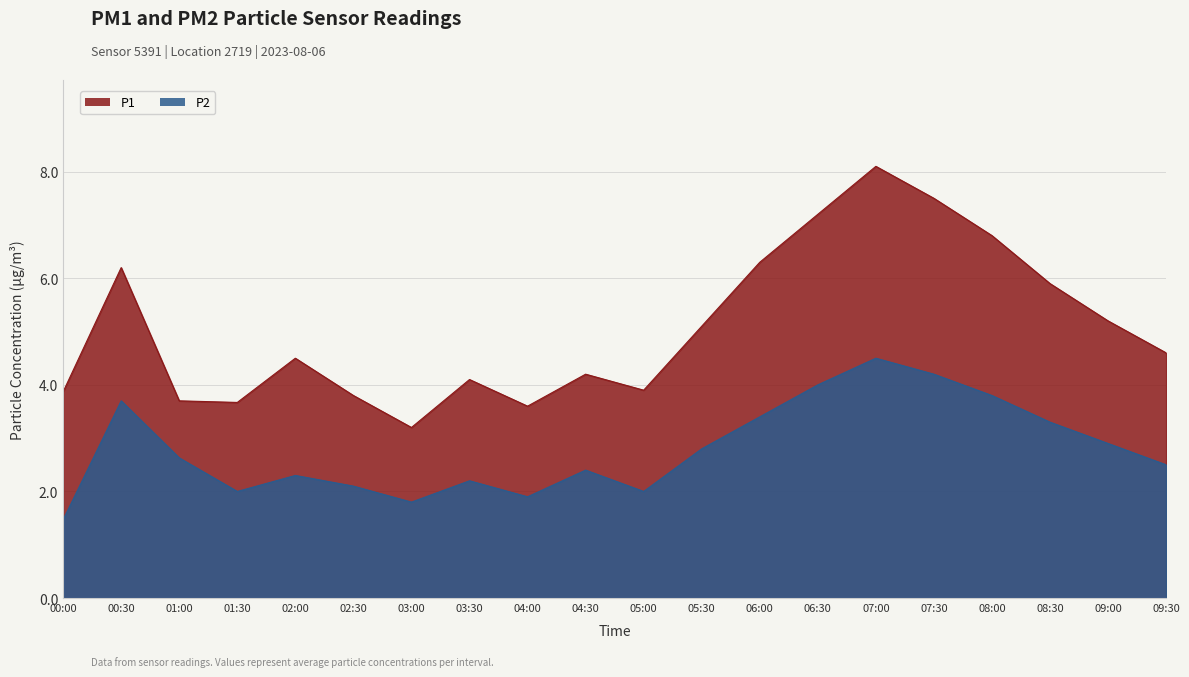

At how many categories does at least one series exceed 3?

20